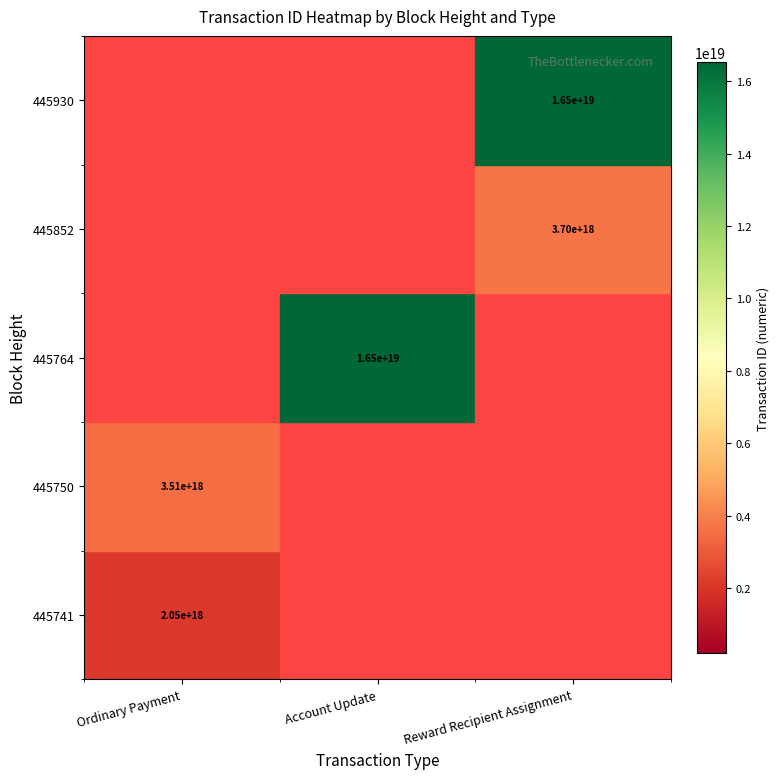

The value of 445930 at Reward Recipient Assignment is 29223285406780026880. True or false?

False